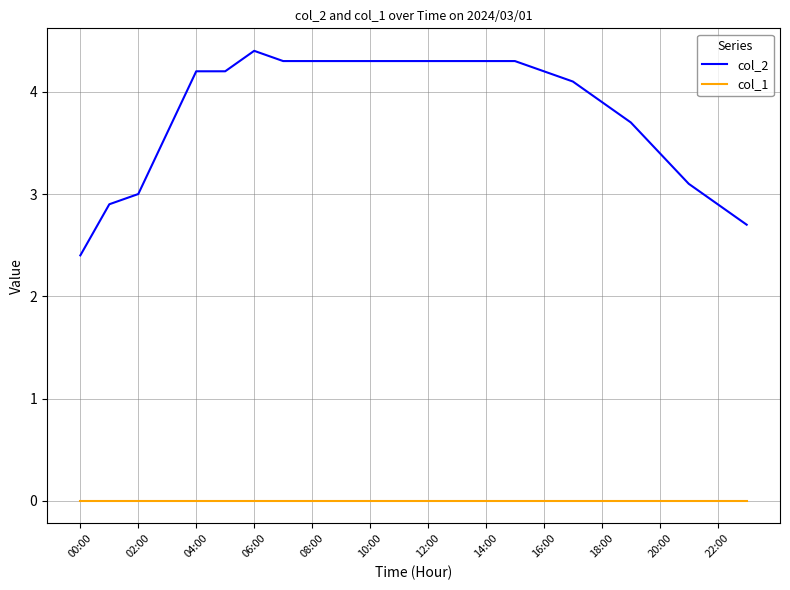

Which series has the largest total across all categories?

col_2